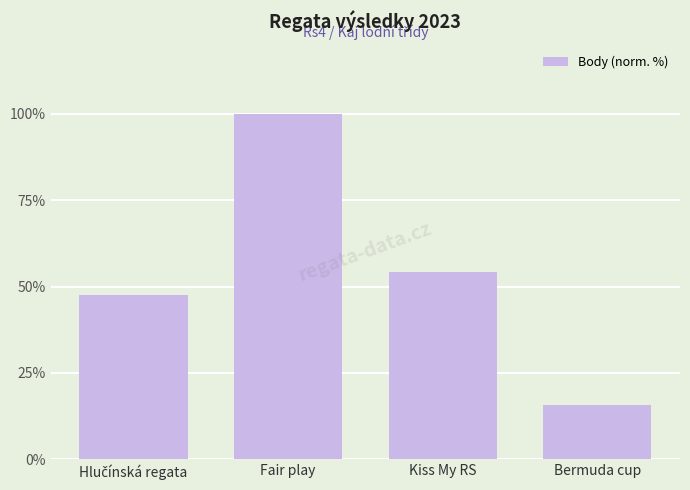

What is the sum of all values?

217.6